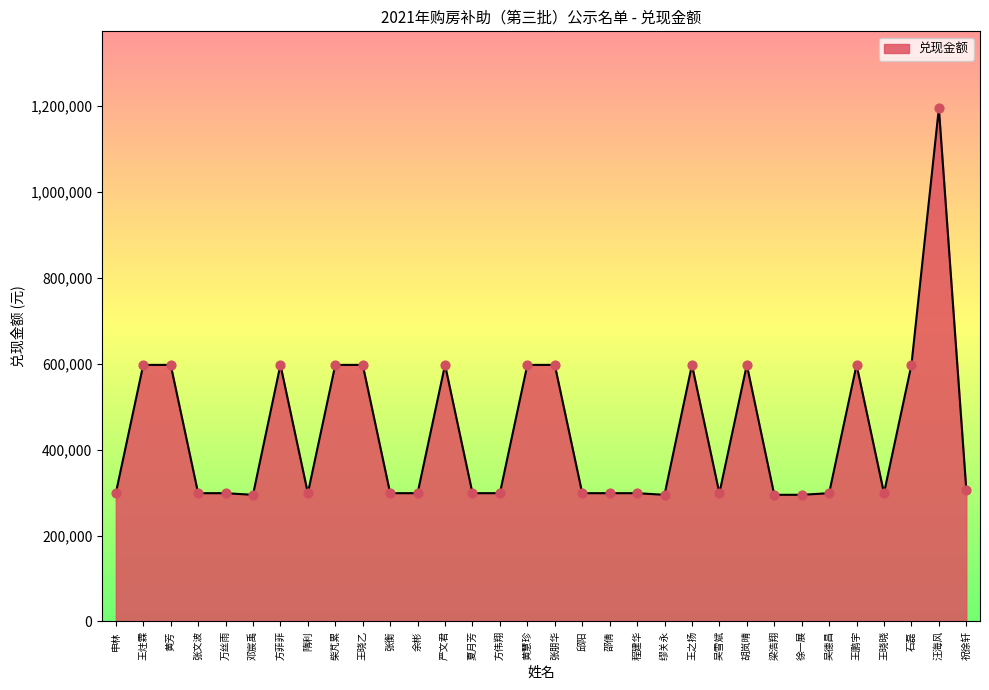

Approximately how many times larger is the value at 吴德昌 compared to 梁浩翔?

1.0